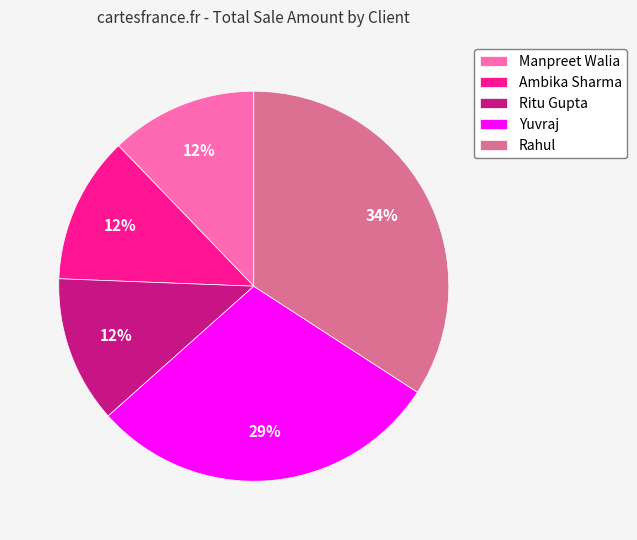

Between Yuvraj and Ambika Sharma, which is larger?

Yuvraj